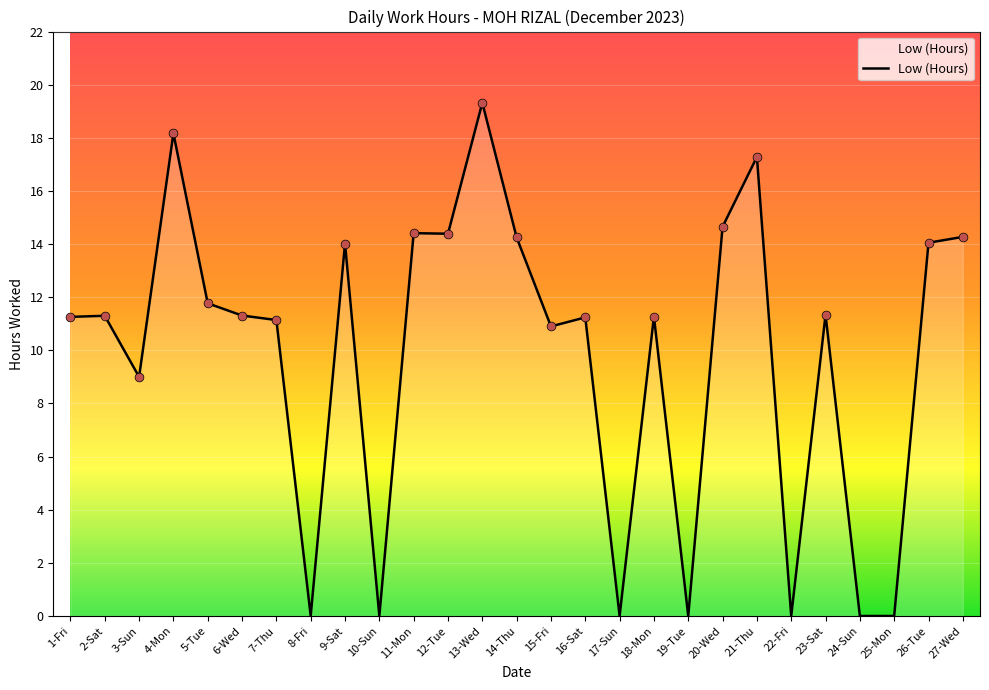

Between 16-Sat and 13-Wed, which is larger?

13-Wed